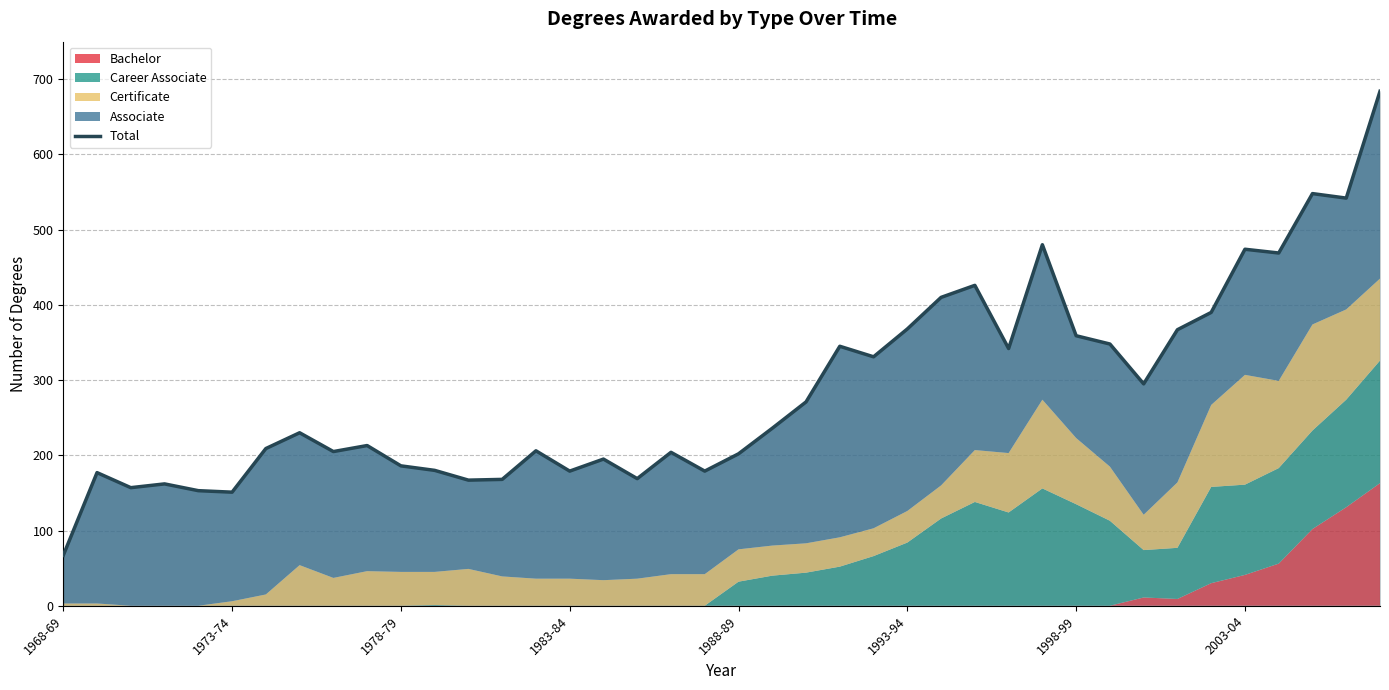

Which has a higher value, 21 or 16?

21